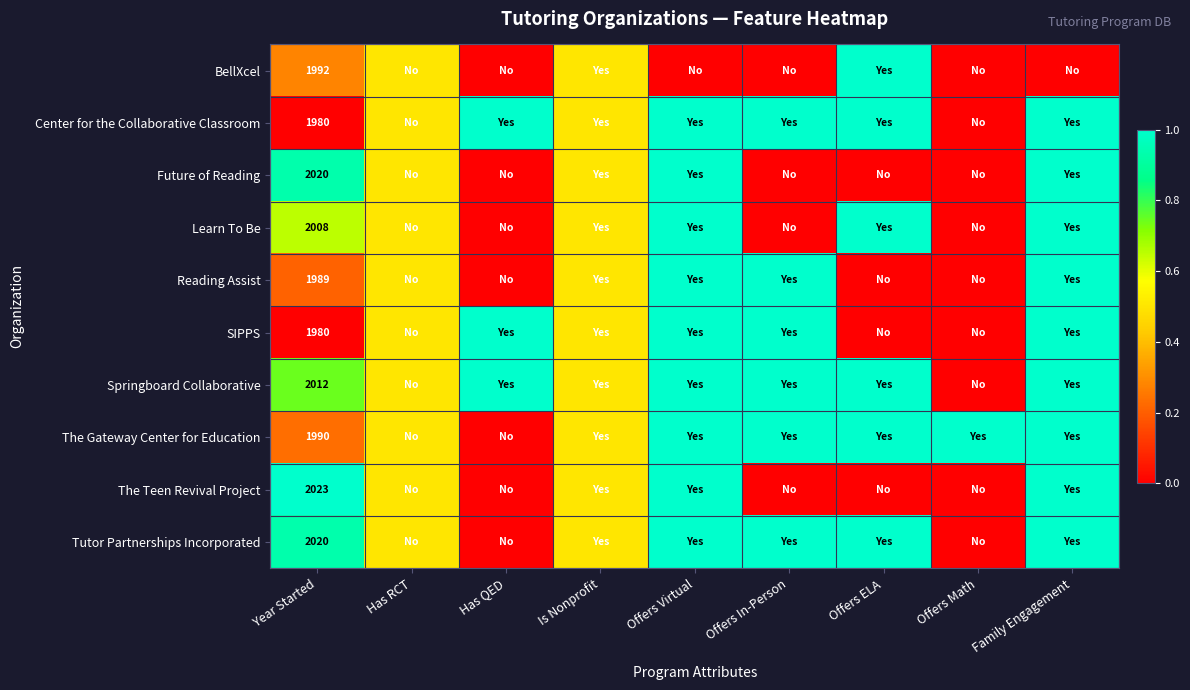

True or false: BellXcel has a value of 690.8 at Year Started.

False